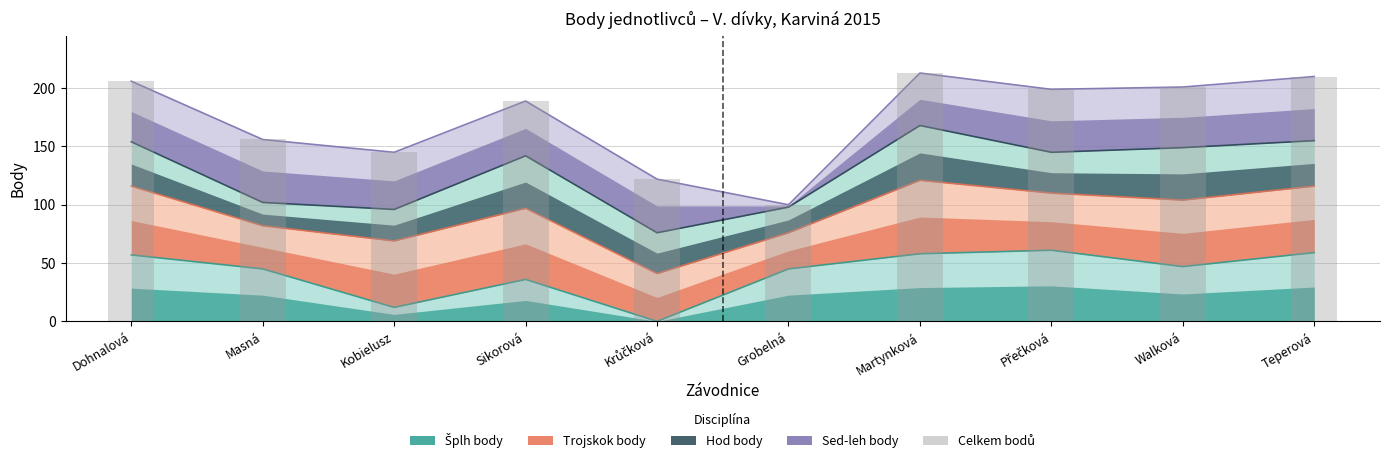

What is the sum of all values?

1741